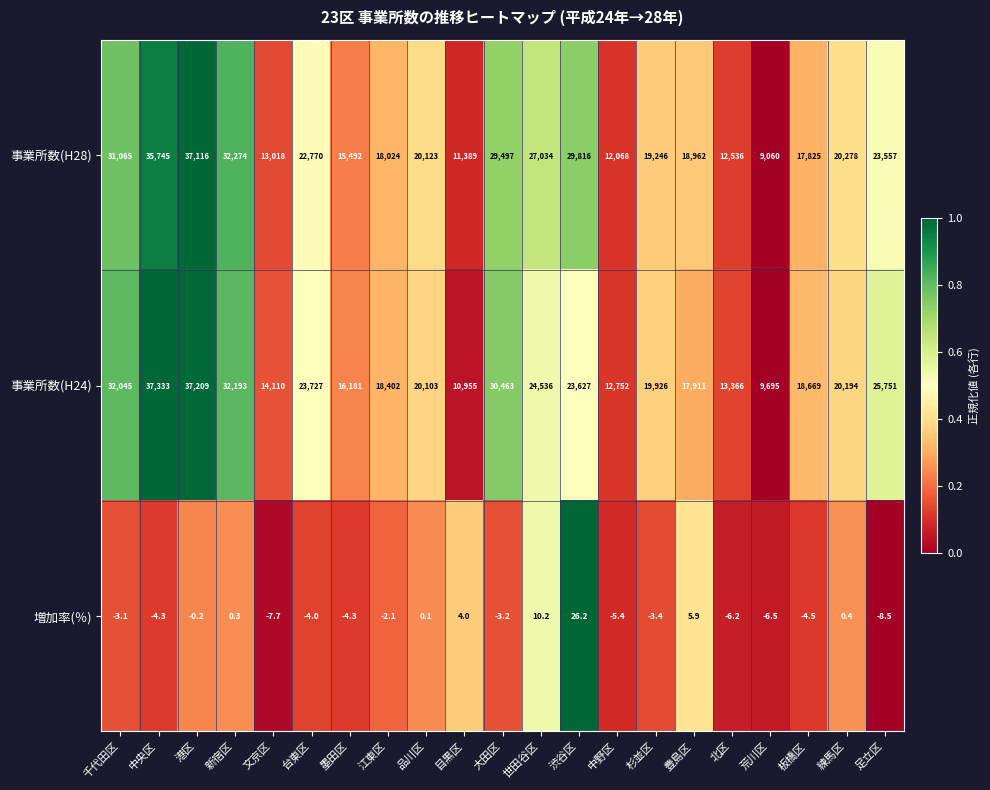

At how many categories does at least one series exceed 0?

21